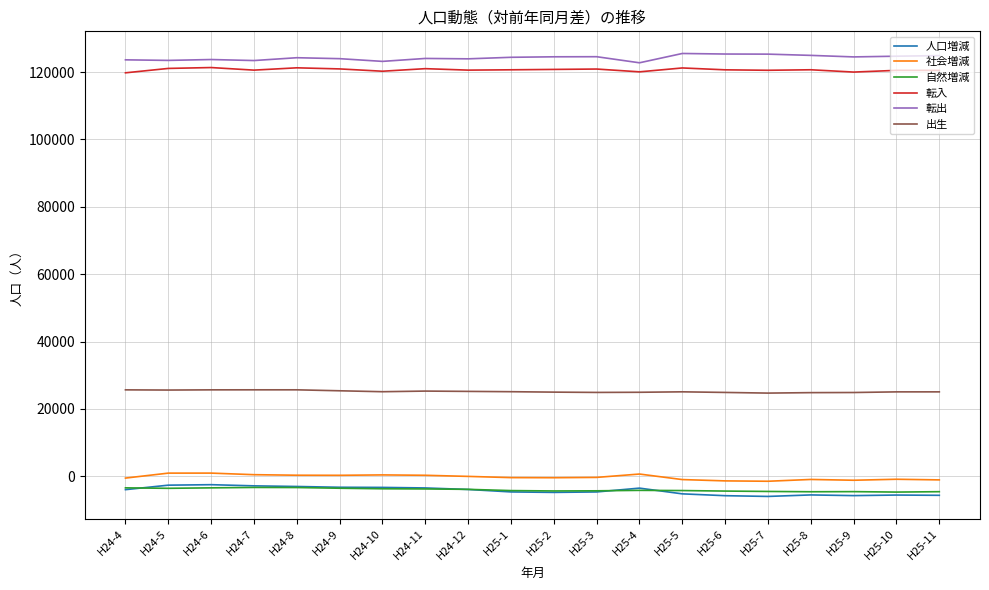

What are all the series names shown in the legend?

人口増減, 社会増減, 自然増減, 転入, 転出, 出生